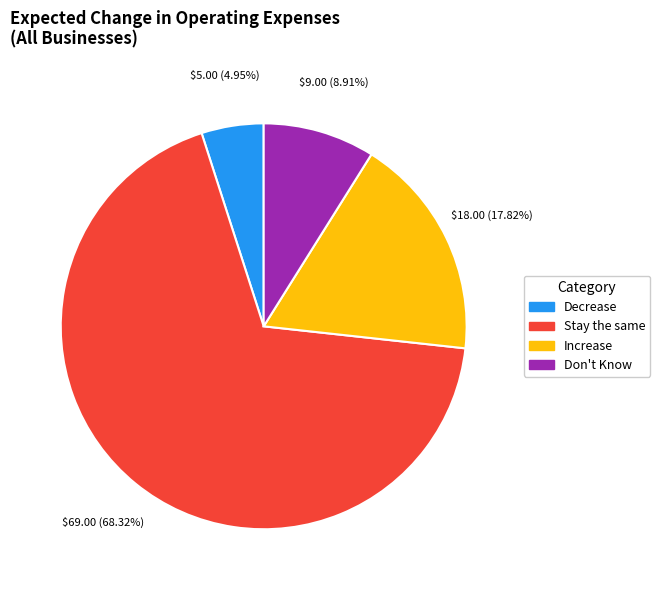

Is there a majority slice in this chart?

Yes